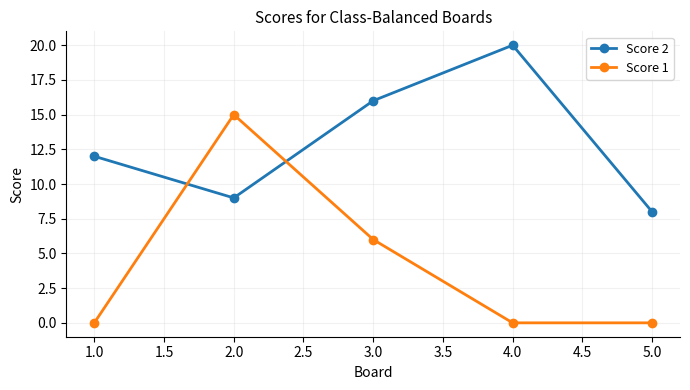

Reading left to right, transcribe all the data shown in this chart.

Score 2: 12	9	16	20	8
Score 1: 0	15	6	0	0